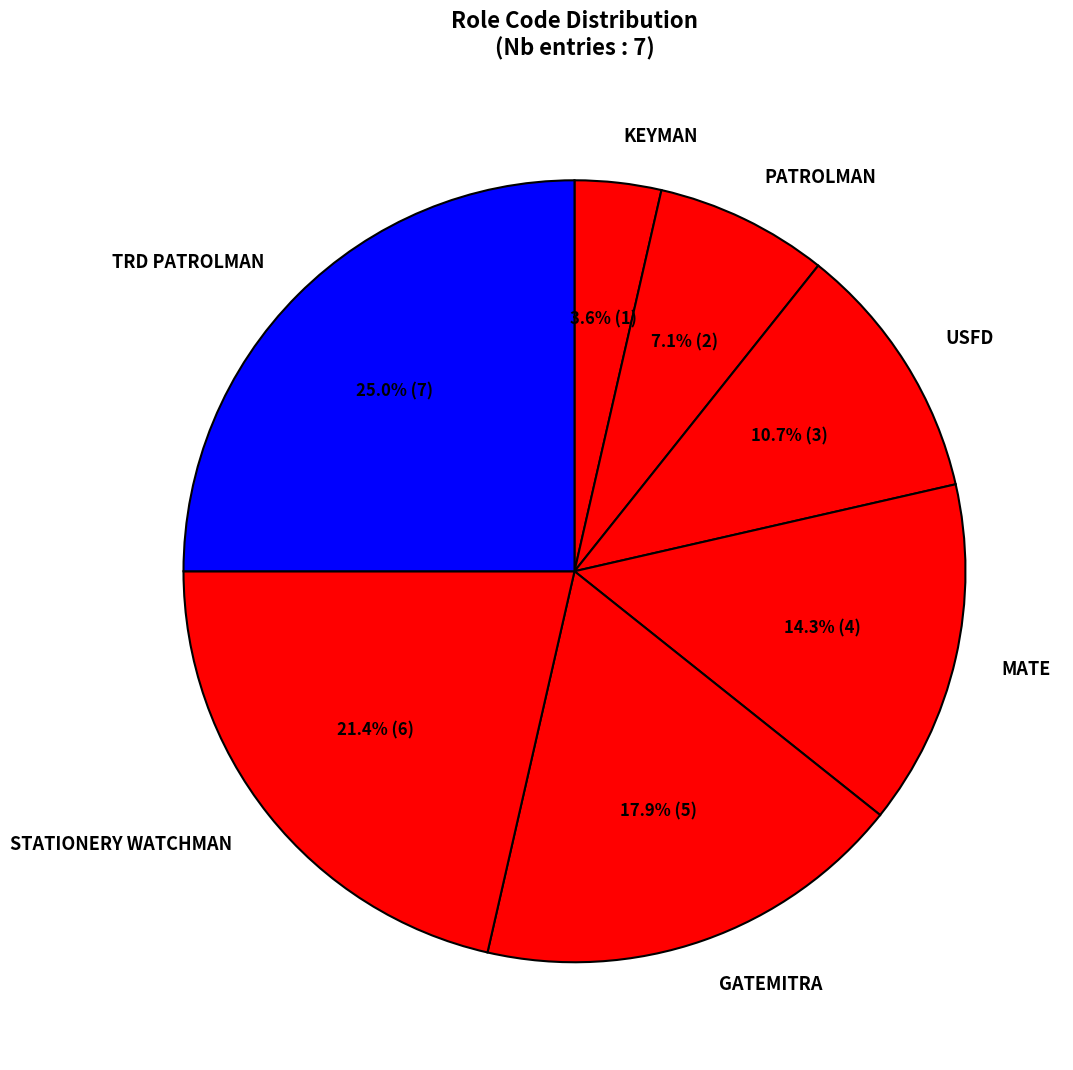

What portion of the pie excludes KEYMAN?

96.4%